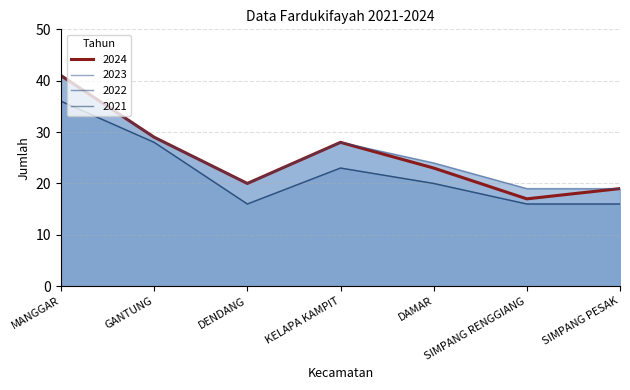

What is the difference between the maximum and minimum values in the 2021 series?

20